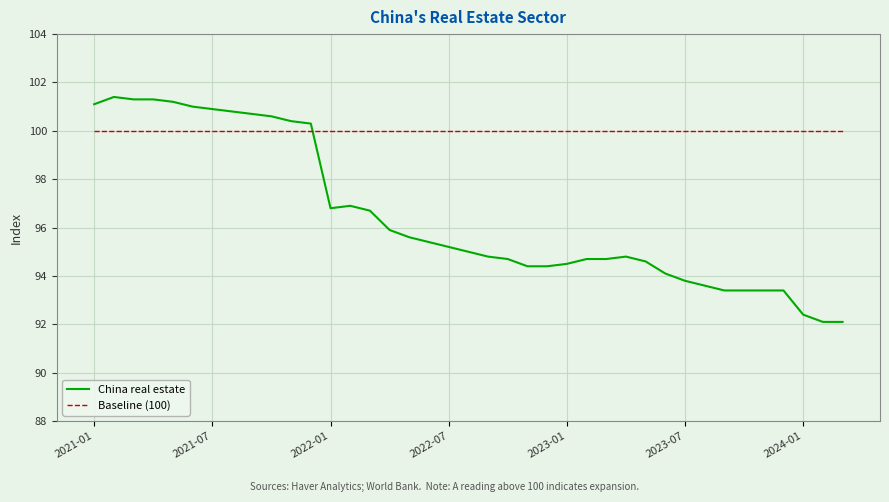

How many times do China real estate and Baseline (100) cross each other?

1